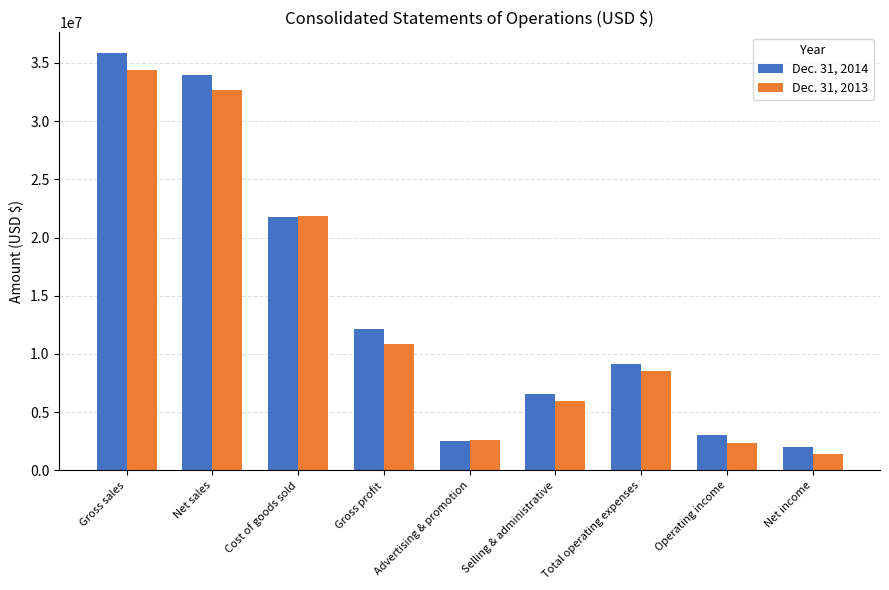

What is the label of the 4th bar from the left?

Gross profit